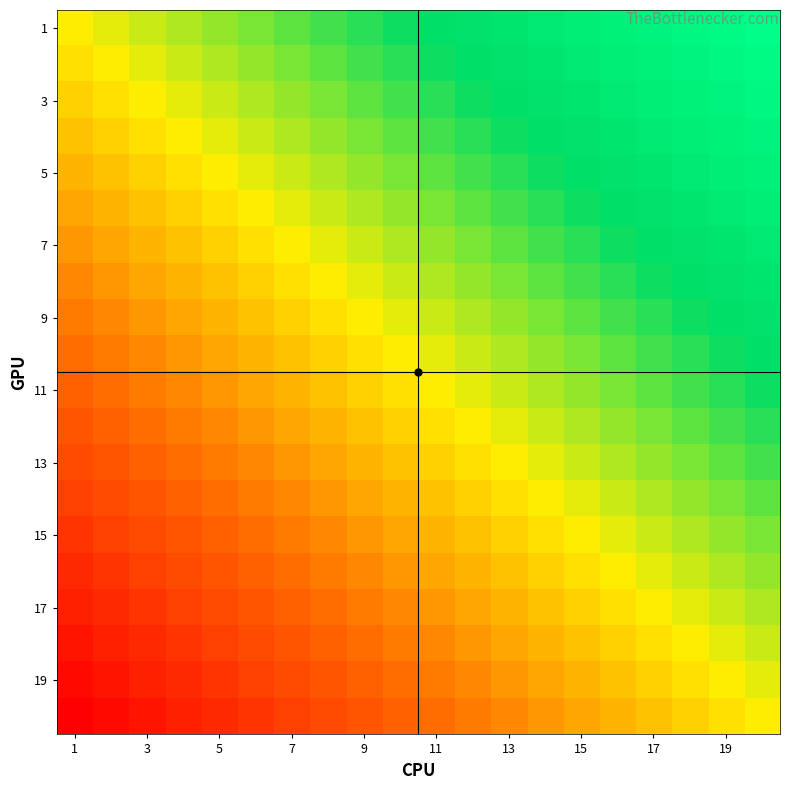

What is the minimum value shown in the chart?

-1.0